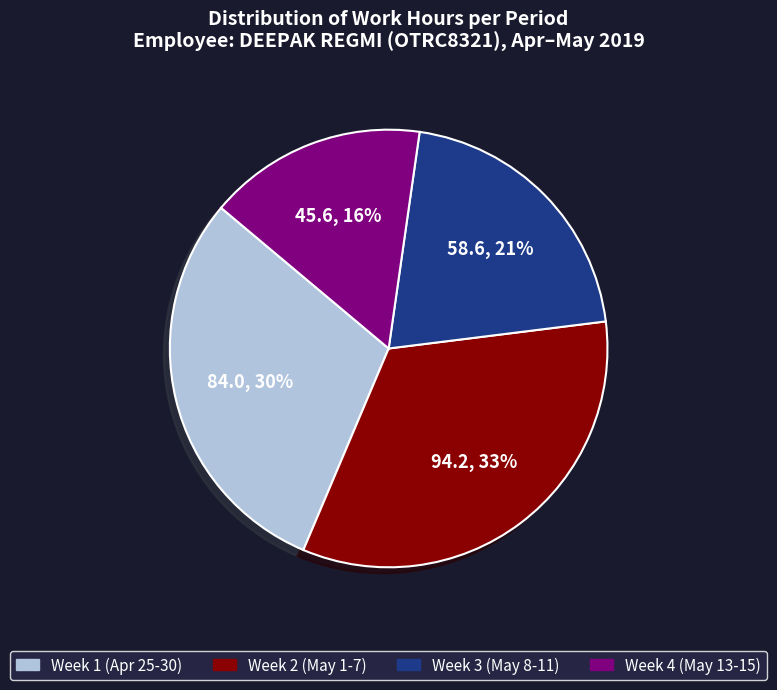

Is it true that Week 1 (Apr 25-30) is 30% of the pie?

True